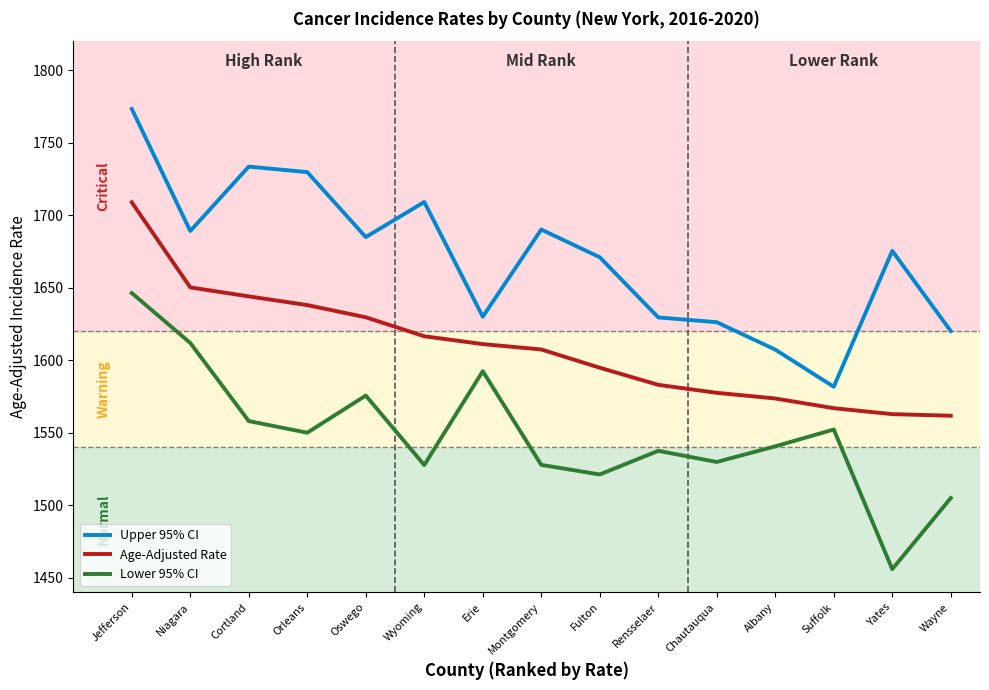

Which series changed the most between Montgomery and Wayne?

Upper 95% CI